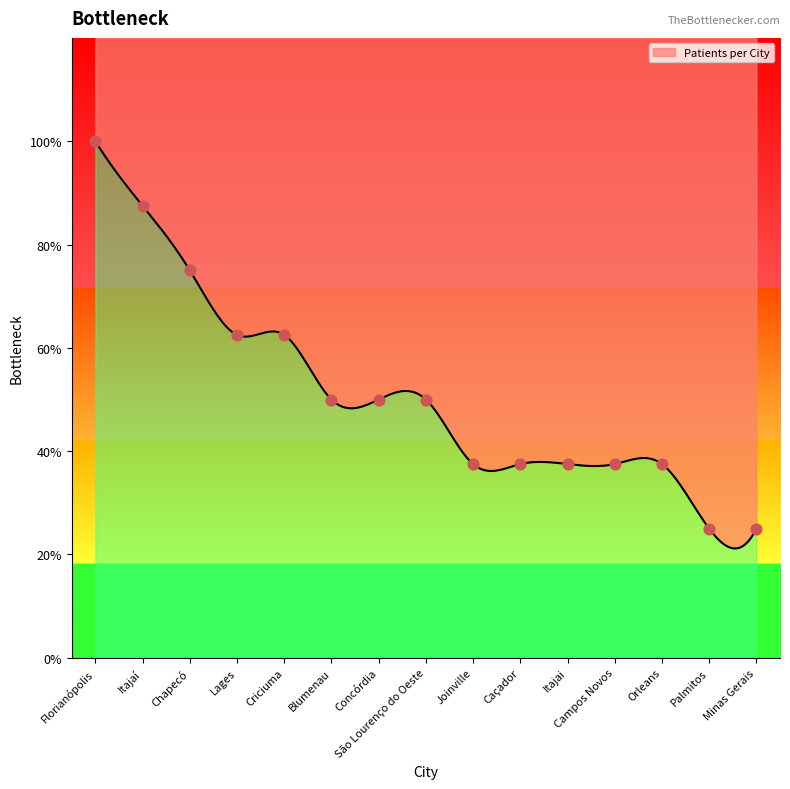

What is the change in value from Lages to Concórdia?

-1